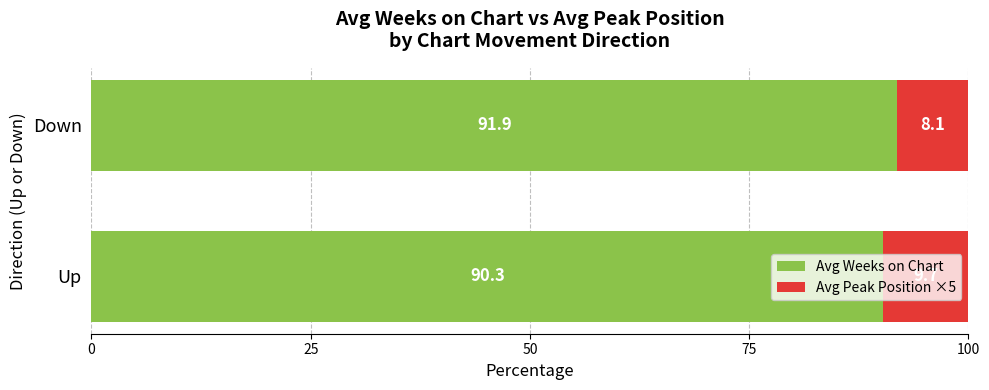

Rank the categories by Avg Weeks on Chart value from highest to lowest.

Down, Up